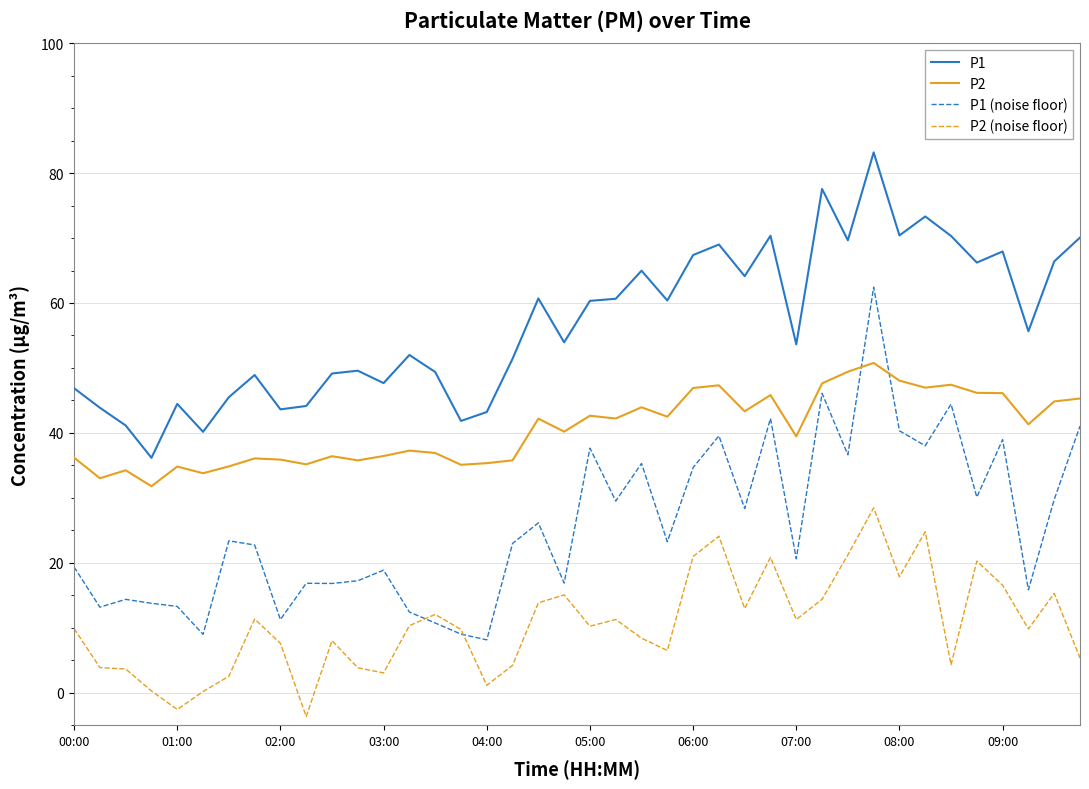

True or false: P2 and P1 intersect in this chart.

False